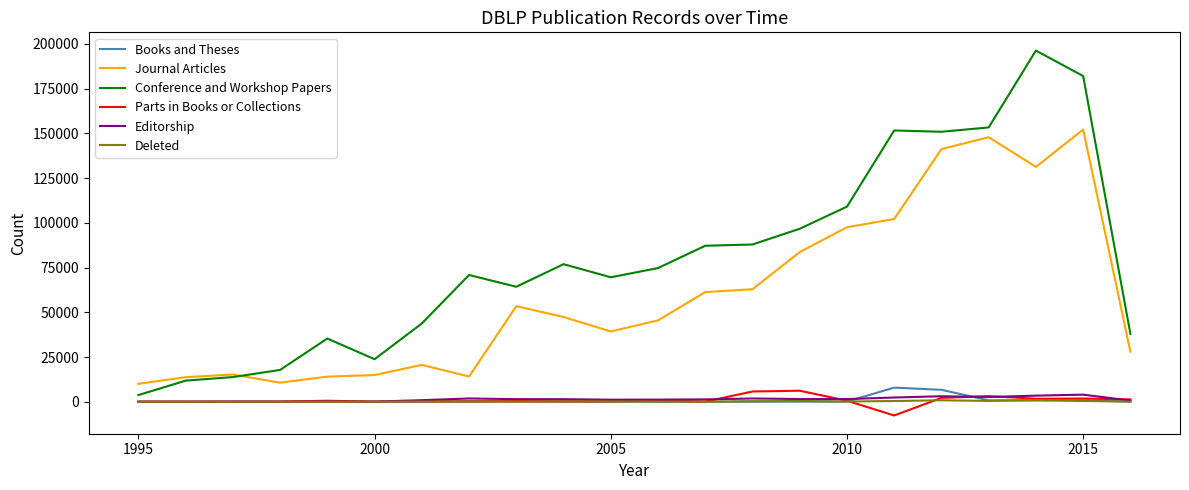

What is the maximum value for Journal Articles?

152122